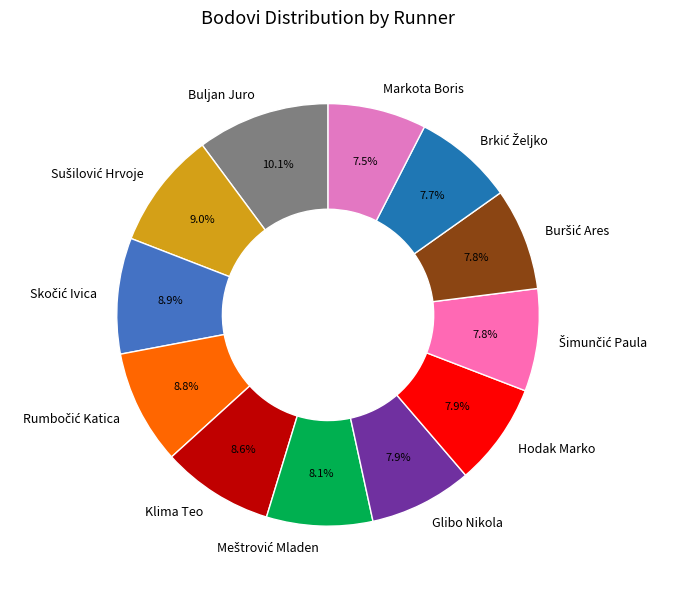

How many slices are in this pie chart?

12